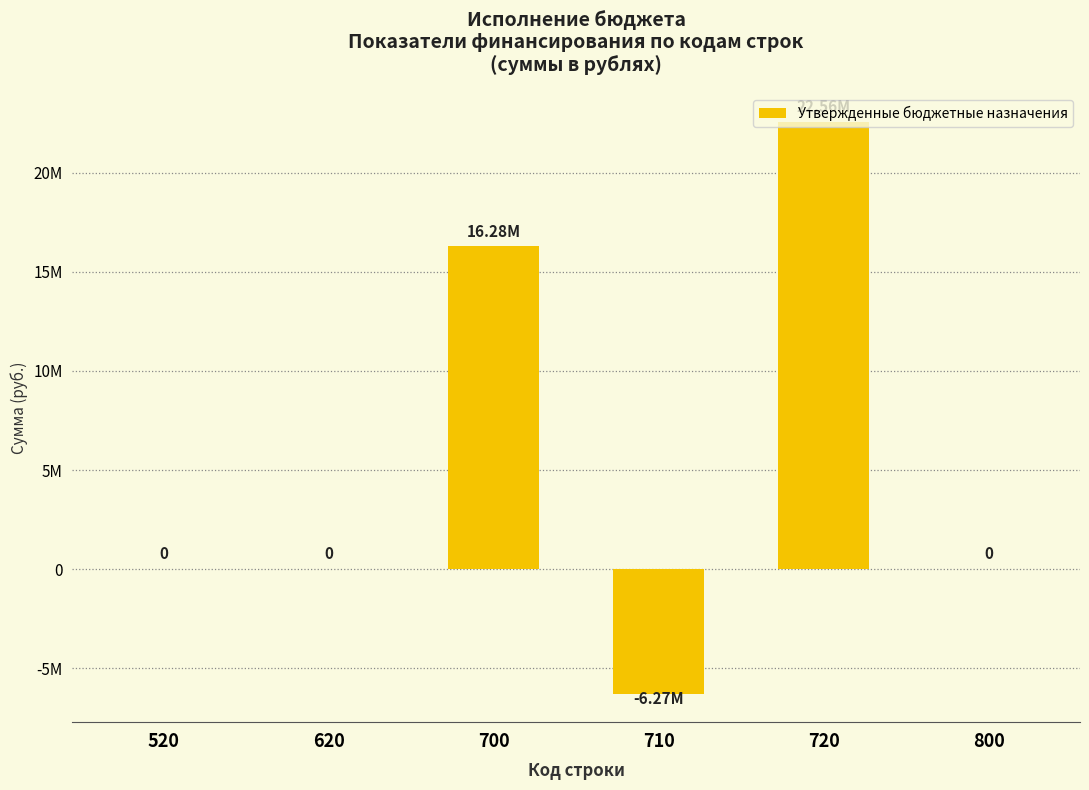

Count the number of values greater than 0.

2